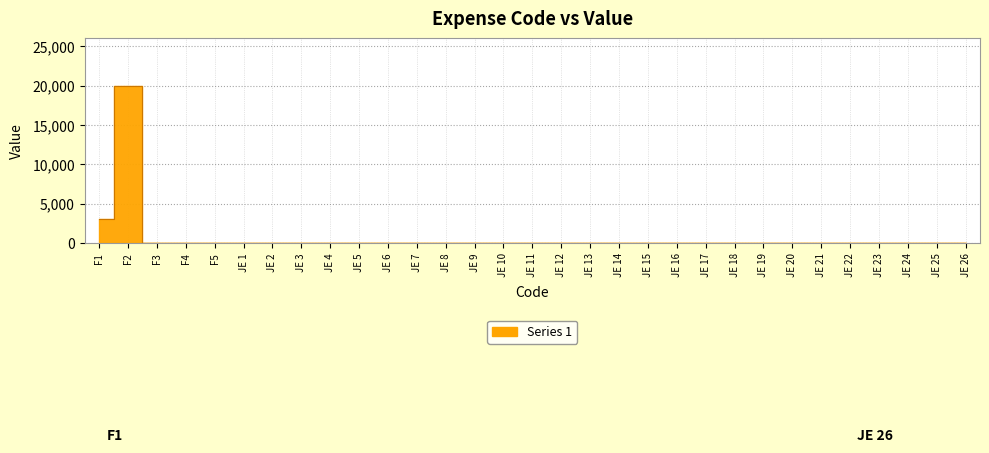

At which category does the data reach its first local peak?

F2